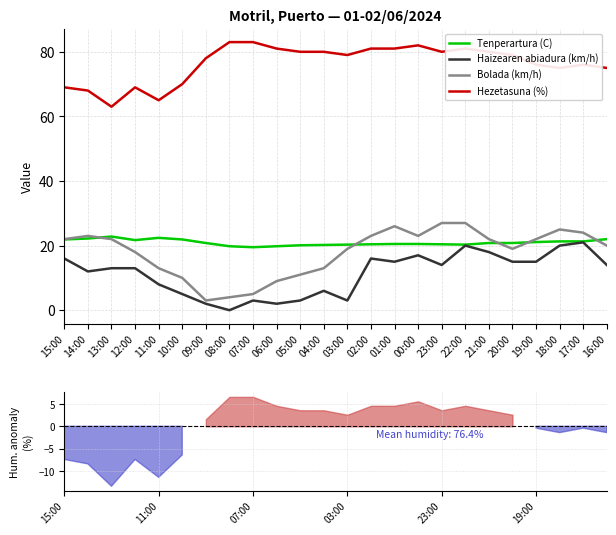

Which category has the highest value across all series?

08:00